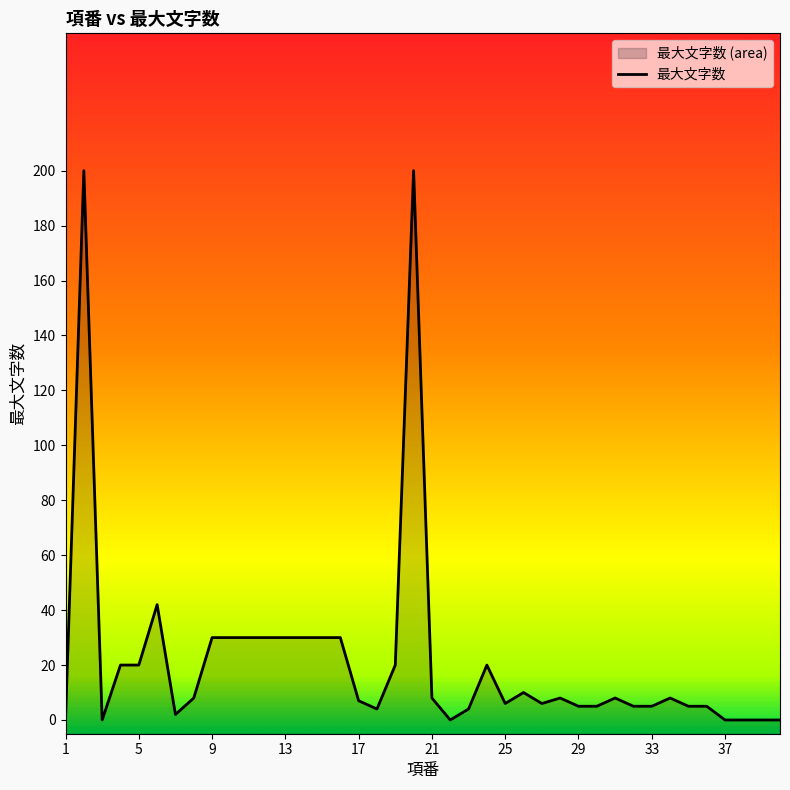

List the labels in order of value, largest first.

2, 20, 6, 9, 10, 11, 12, 13, 14, 15, 16, 4, 5, 19, 24, 26, 8, 21, 28, 31, 34, 17, 25, 27, 29, 30, 32, 33, 35, 36, 18, 23, 7, 1, 3, 22, 37, 38, 39, 40